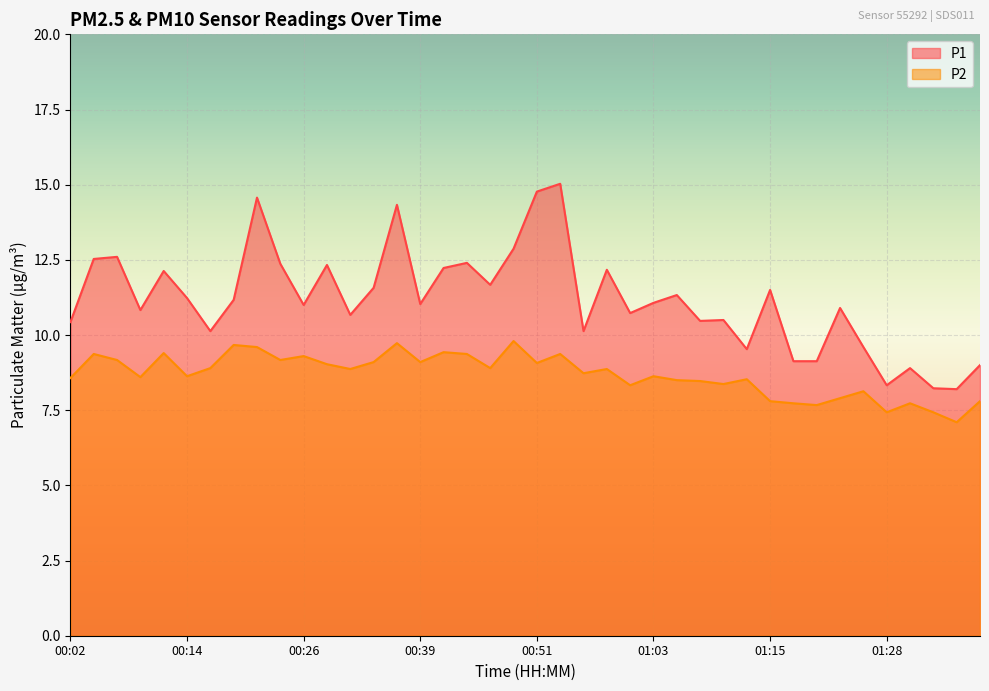

What are all the series names shown in the legend?

P1, P2